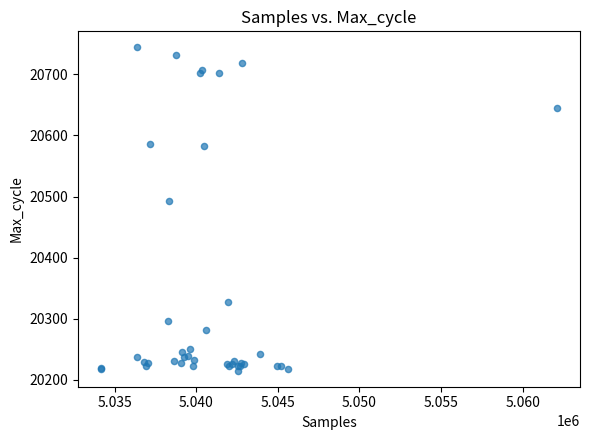

What Y value in the scatter plot is closest to 20479?

20492